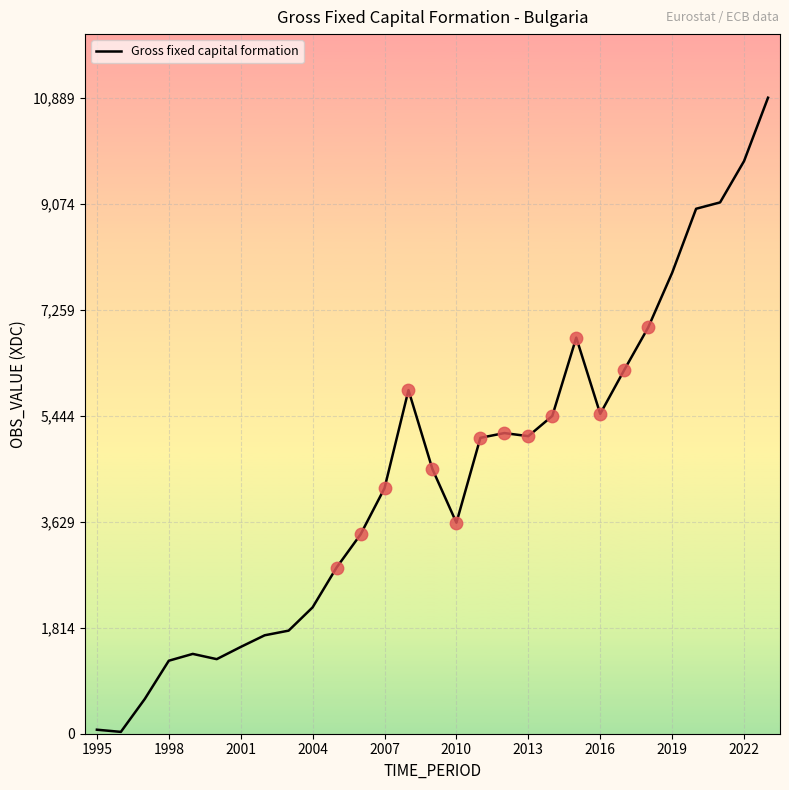

What is the difference between the maximum and minimum values?

10857.9